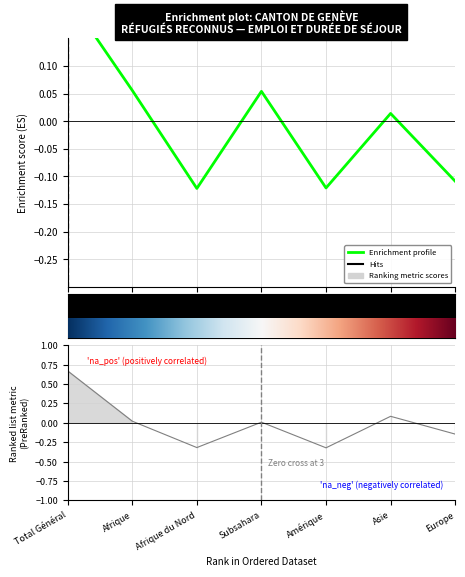

How many data points are less than 0?

3